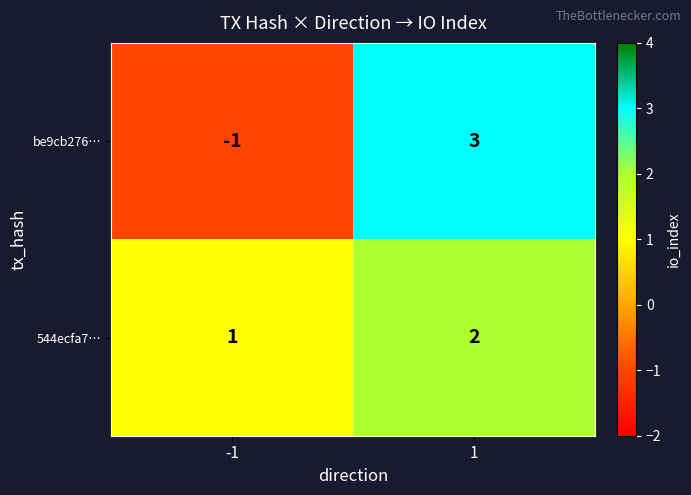

Which label corresponds to the largest value in the chart?

1